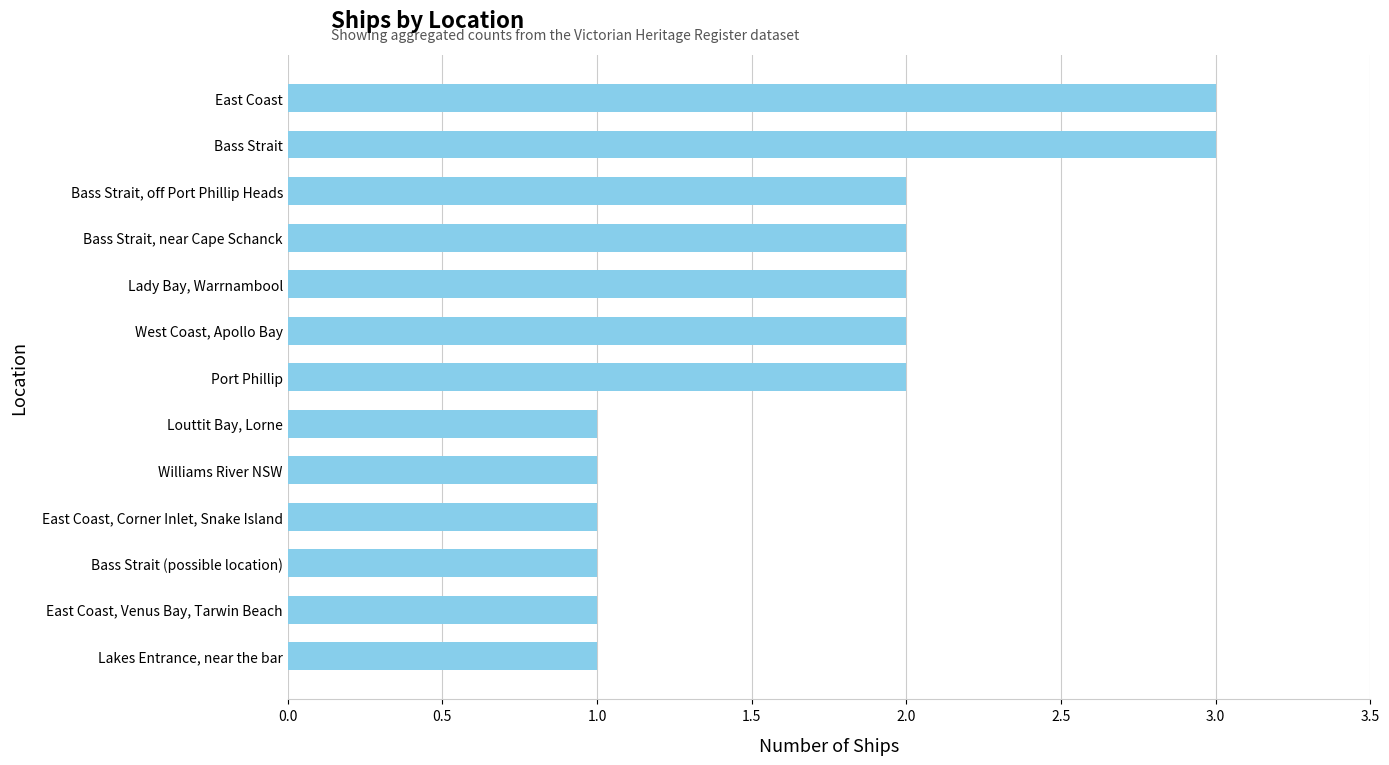

Between West Coast, Apollo Bay and Bass Strait, which is larger?

Bass Strait